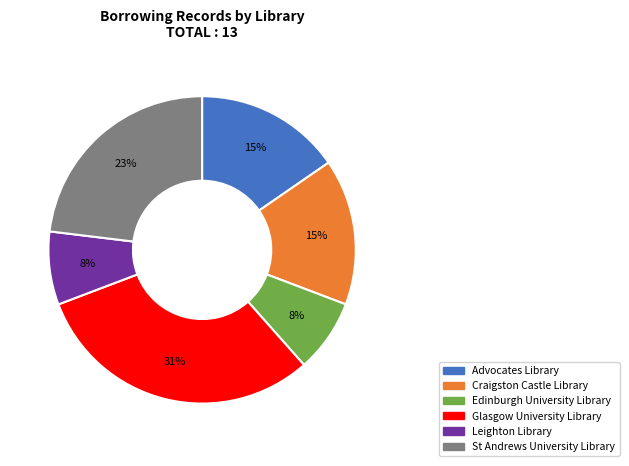

Is the sum of Advocates Library and Craigston Castle Library greater than half?

No